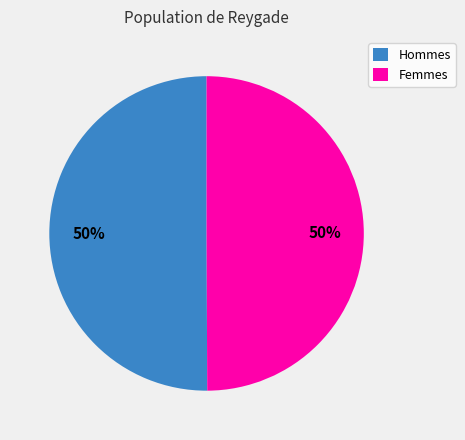

True or false: Hommes accounts for 50% of the total.

True